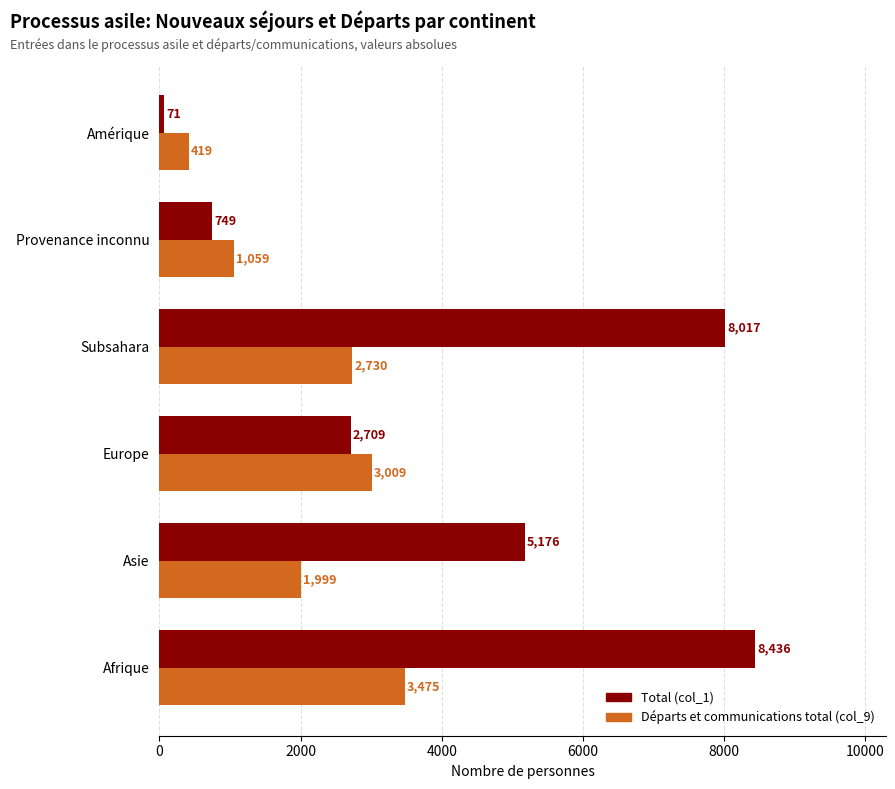

Rank the series by their maximum value, from lowest to highest.

Départs et communications total (col_9), Total (col_1)